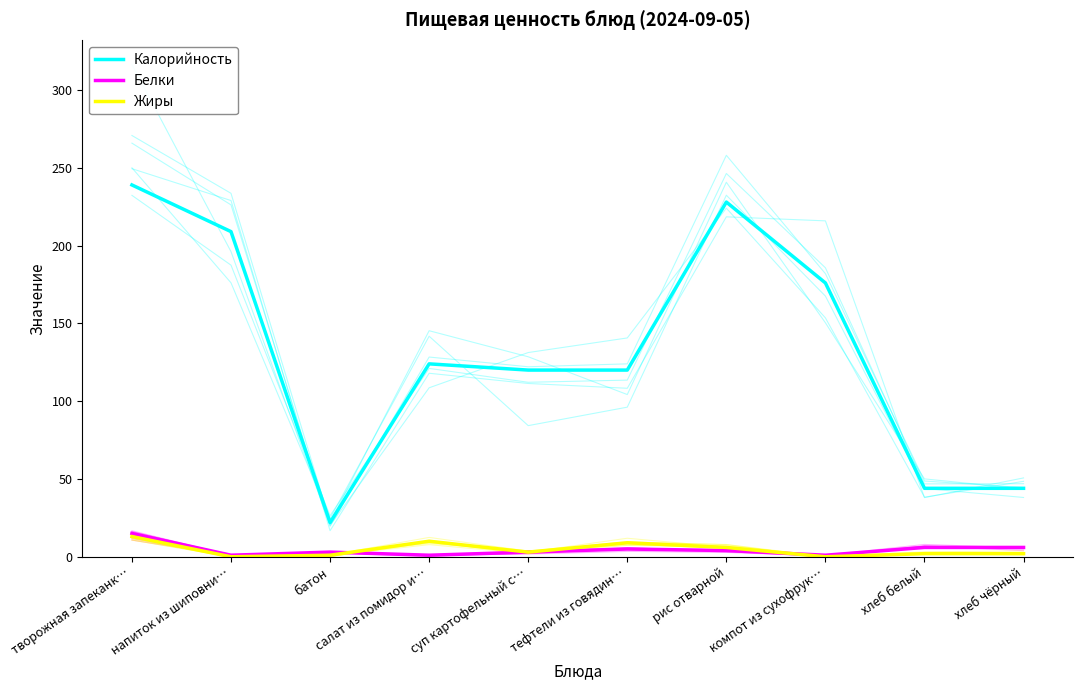

What is the difference between the maximum and minimum values in the Белки series?

14